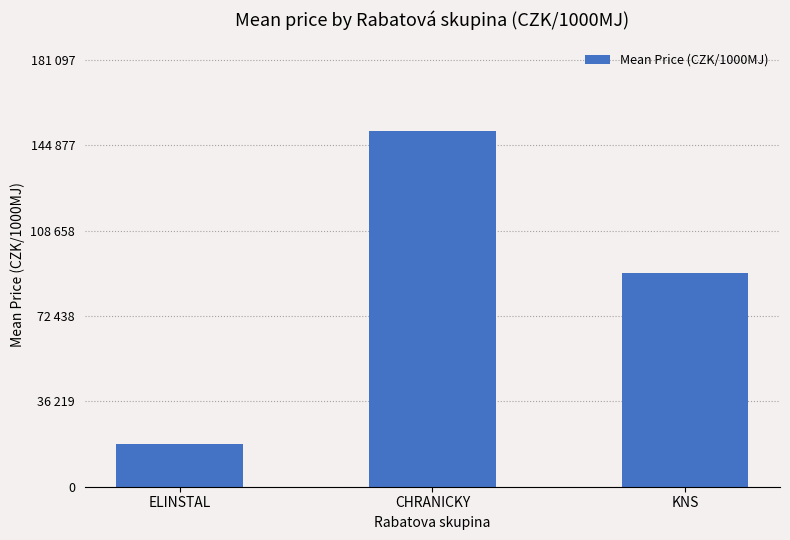

Which category has the highest value across all series?

CHRANICKY